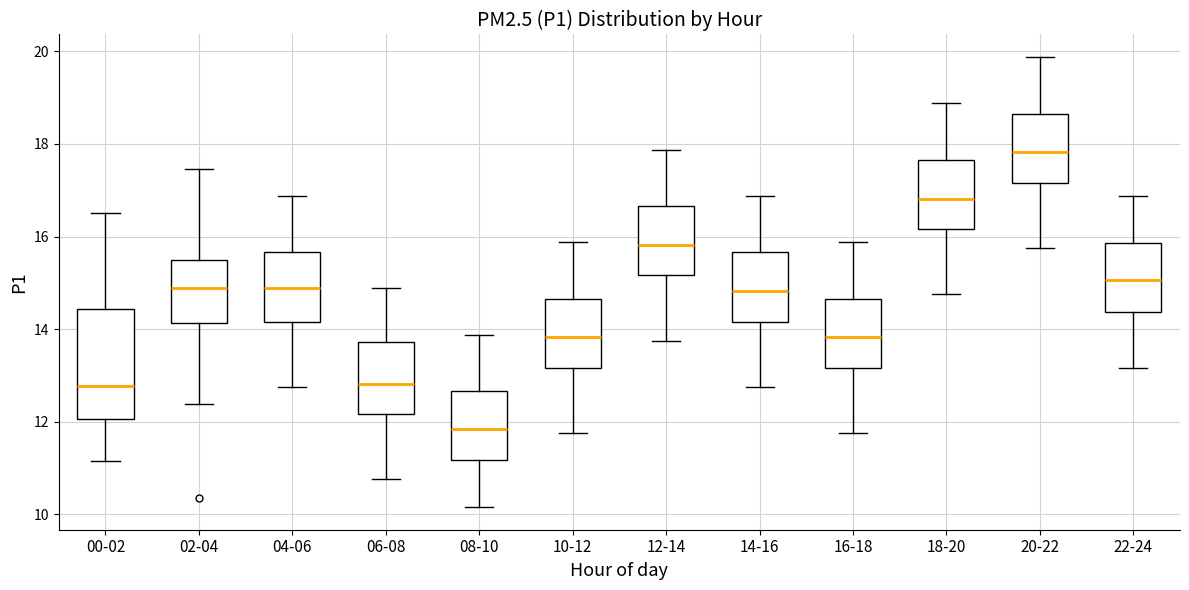

Reading left to right, read every box against the y-axis: the position of its median line, the range the box covers, and the ends of its whiskers. The values are not printed on the chart, so give them approximately, as read against the axis.

00-02: median 12.8, box 12.0 to 14.4, whiskers 11.2 to 16.6
02-04: median 14.8, box 14.2 to 15.6, whiskers 12.4 to 17.4
04-06: median 14.8, box 14.2 to 15.6, whiskers 12.8 to 16.8
06-08: median 12.8, box 12.2 to 13.8, whiskers 10.8 to 14.8
08-10: median 11.8, box 11.2 to 12.6, whiskers 10.2 to 13.8
10-12: median 13.8, box 13.2 to 14.6, whiskers 11.8 to 15.8
12-14: median 15.8, box 15.2 to 16.6, whiskers 13.8 to 17.8
14-16: median 14.8, box 14.2 to 15.6, whiskers 12.8 to 16.8
16-18: median 13.8, box 13.2 to 14.6, whiskers 11.8 to 15.8
18-20: median 16.8, box 16.2 to 17.6, whiskers 14.8 to 18.8
20-22: median 17.8, box 17.2 to 18.6, whiskers 15.8 to 19.8
22-24: median 15.0, box 14.4 to 15.8, whiskers 13.2 to 16.8